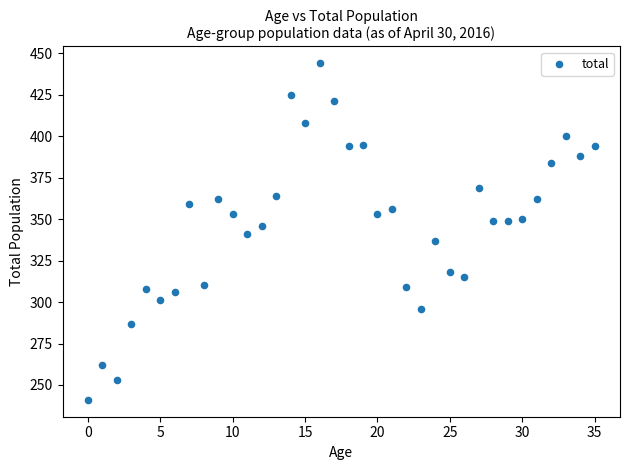

What is the range of Y values (max minus min)?

203